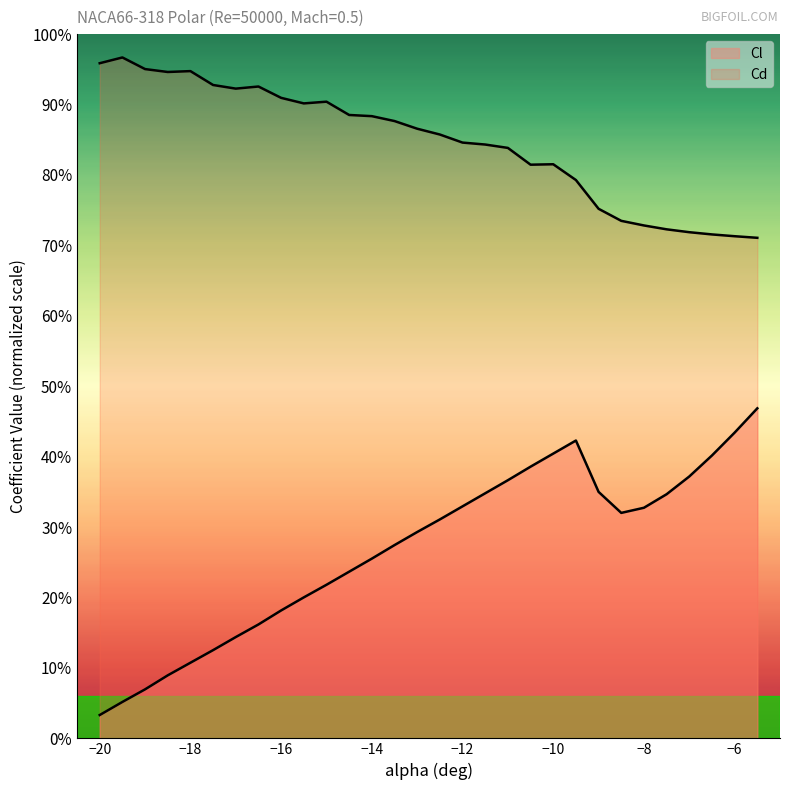

True or false: Cl and Cd cross at least once.

False